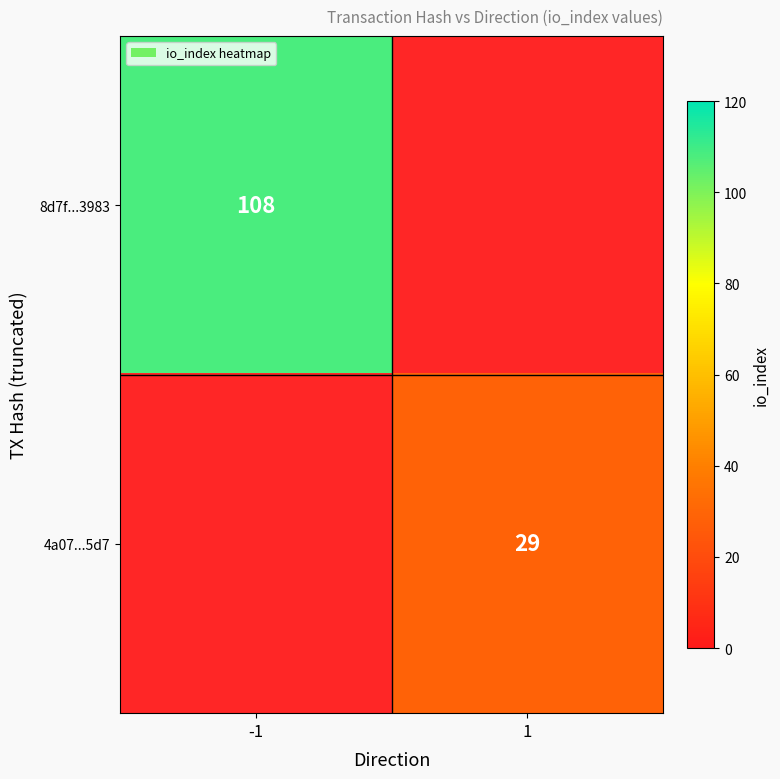

The 8d7f...3983 series shows 170 at -1. True or false?

False